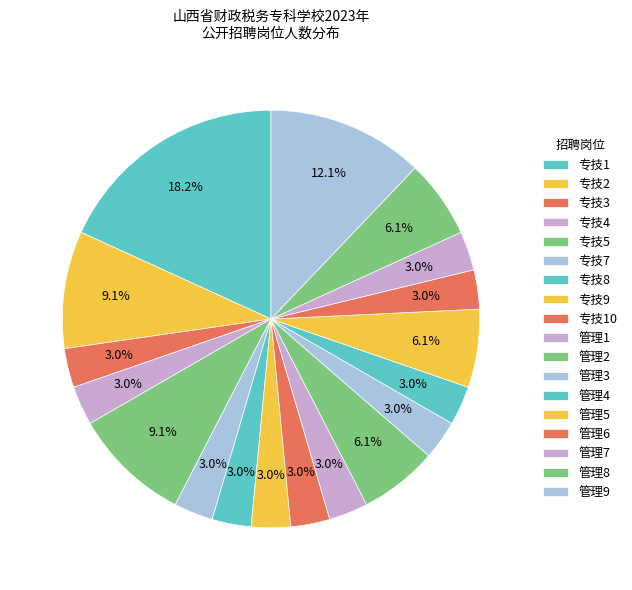

How much of the chart is everything except 专技4?

97.0%